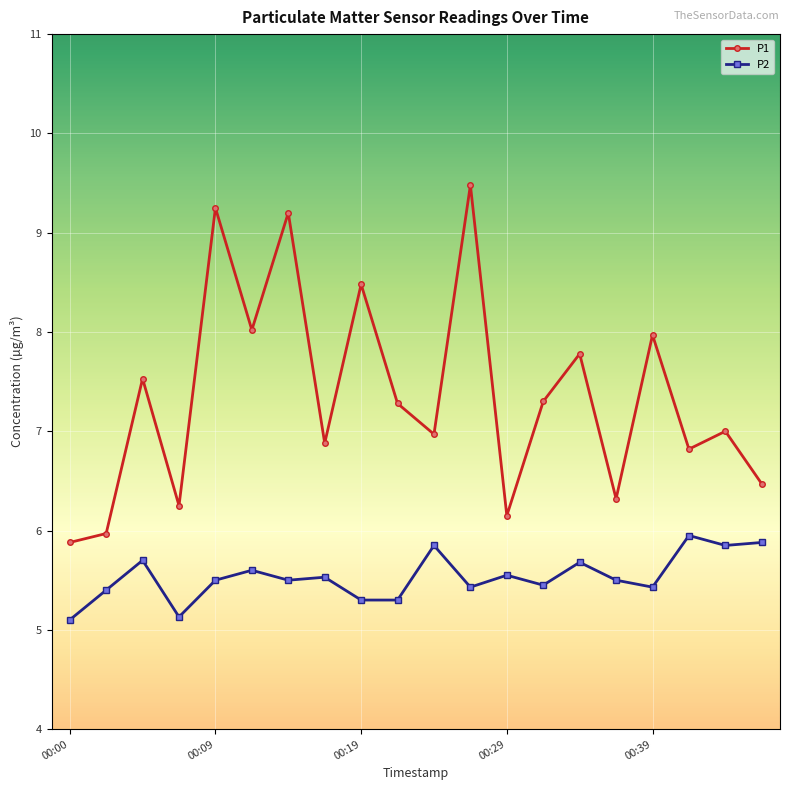

Which series has the largest range (max minus min)?

P1